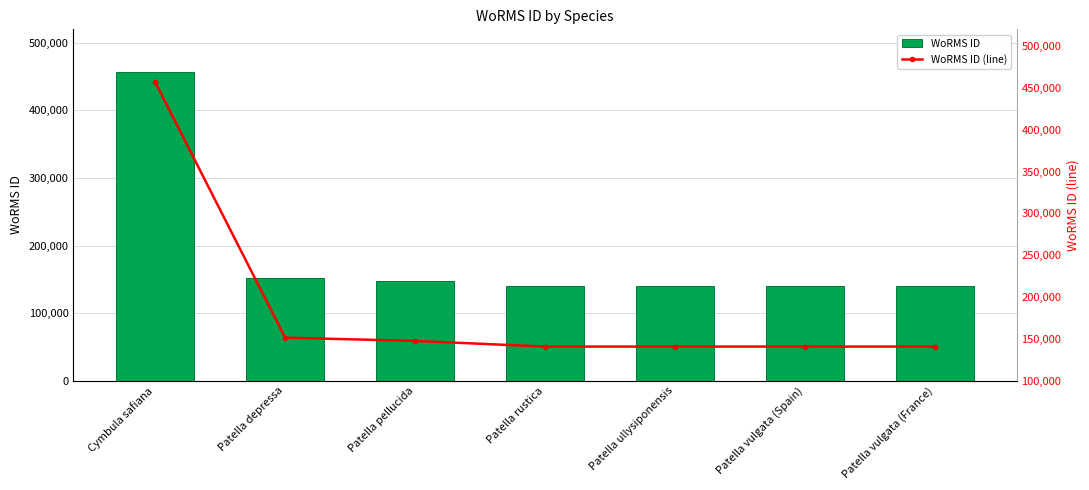

Which has a higher value, Patella pellucida or Patella depressa?

Patella depressa